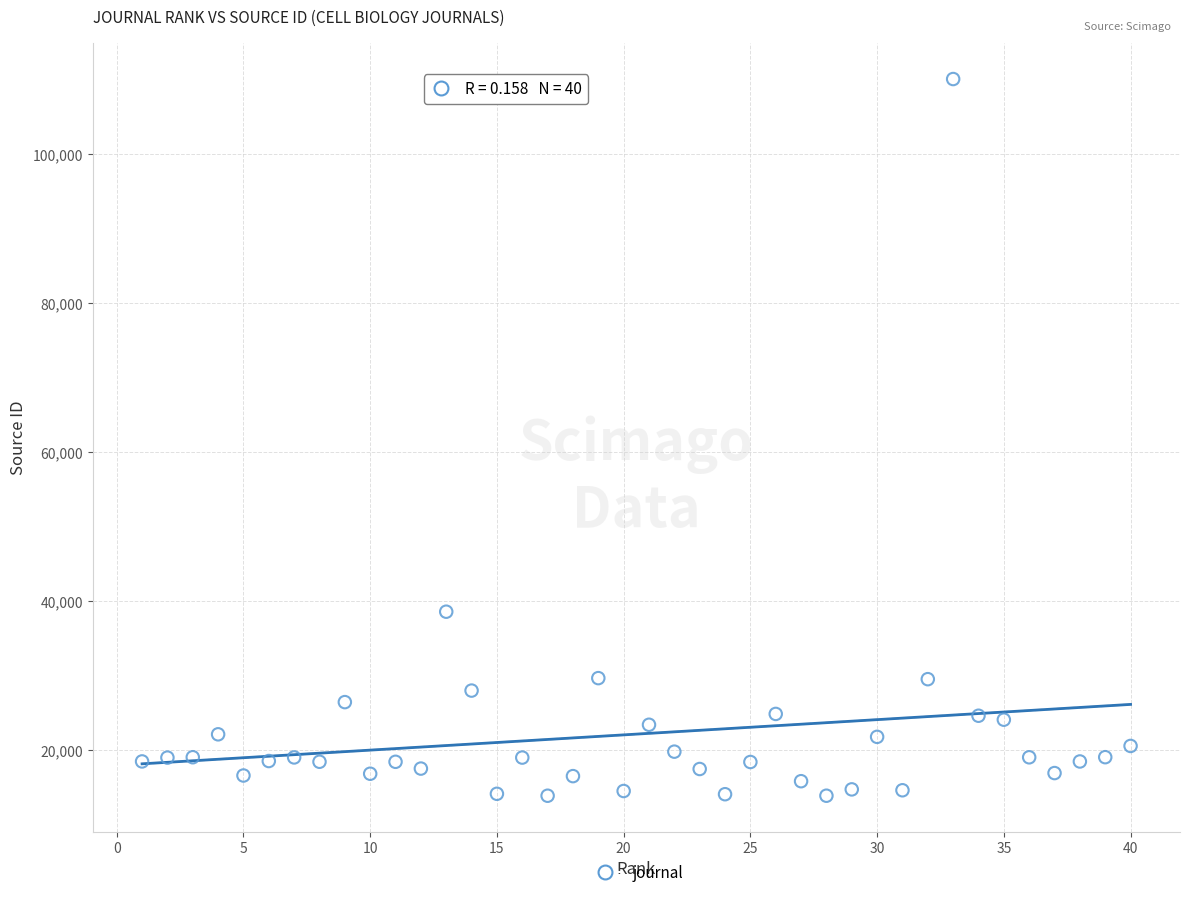

What is the range of X values (max minus min)?

39